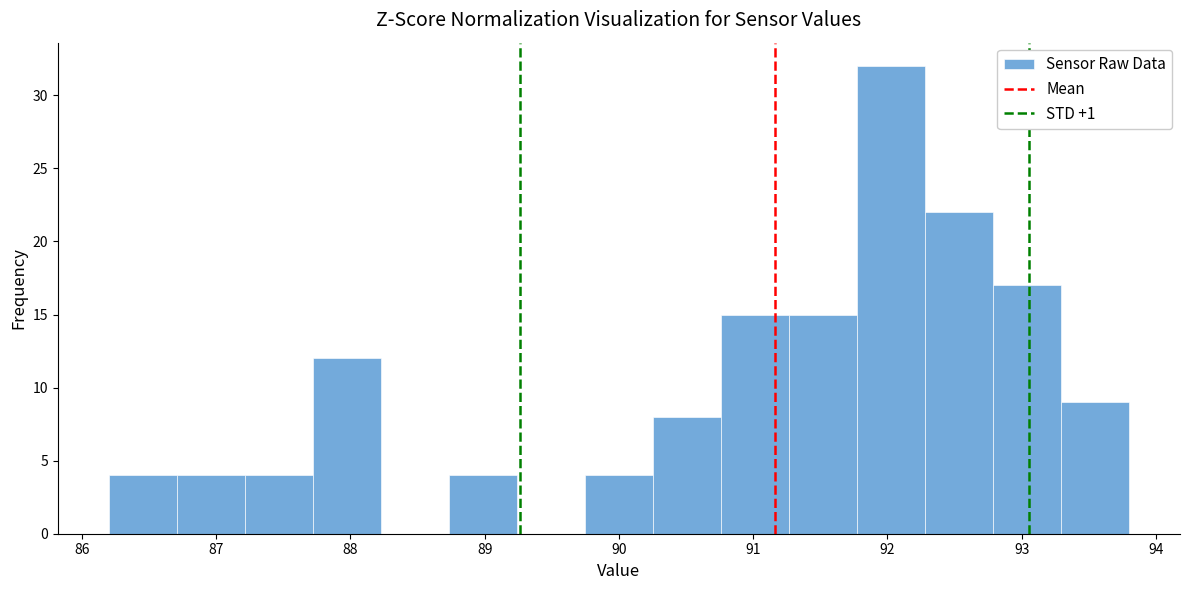

Reading left to right, transcribe this chart: for each bar, give the range it covers on the x-axis and its height. Neither the bar edges nor the heights are printed on the chart, so give them approximately, as read against the axes.

86.2 to 86.7: 4
86.7 to 87.2: 4
87.2 to 87.7: 4
87.7 to 88.2: 12
88.2 to 88.7: 0
88.7 to 89.2: 4
89.2 to 89.7: 0
89.7 to 90.3: 4
90.3 to 90.8: 8
90.8 to 91.3: 15
91.3 to 91.8: 15
91.8 to 92.3: 32
92.3 to 92.8: 22
92.8 to 93.3: 17
93.3 to 93.8: 9